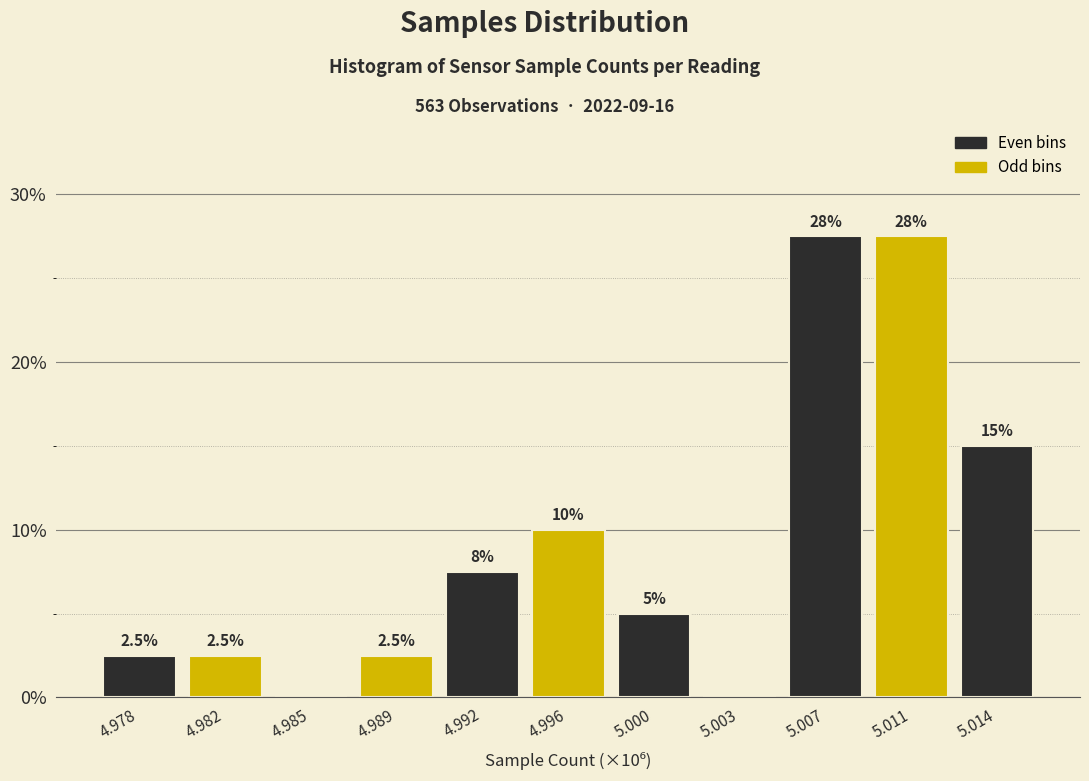

Reading left to right, transcribe all the data shown in this chart.

4.978=2.5	4.982=2.5	4.985=0.0	4.989=2.5	4.992=7.5	4.996=10.0	5.000=5.0	5.003=0.0	5.007=27.5	5.011=27.5	5.014=15.0